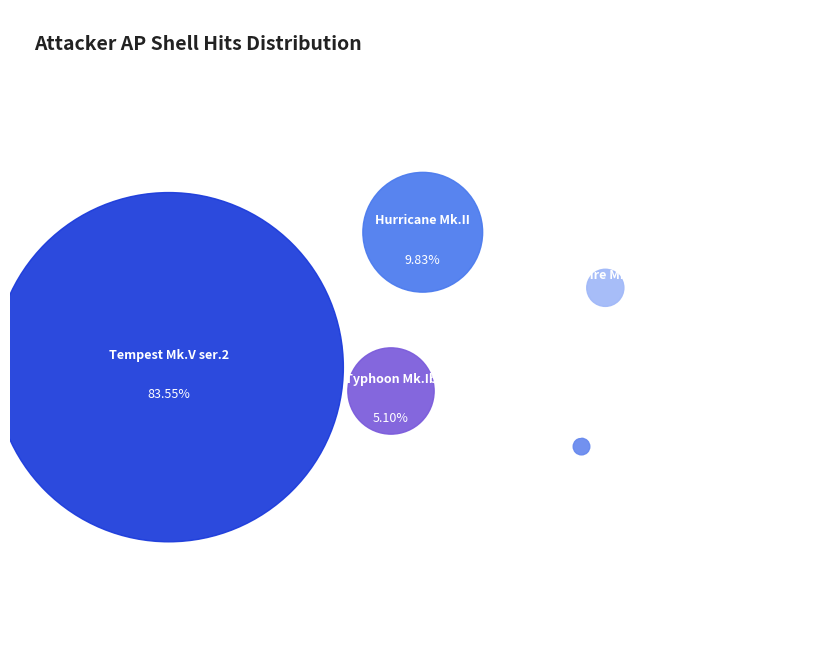

What percentage do Mosquito F.B. Mk.VI ser.2 and Tempest Mk.V ser.2 together represent?

83.6%